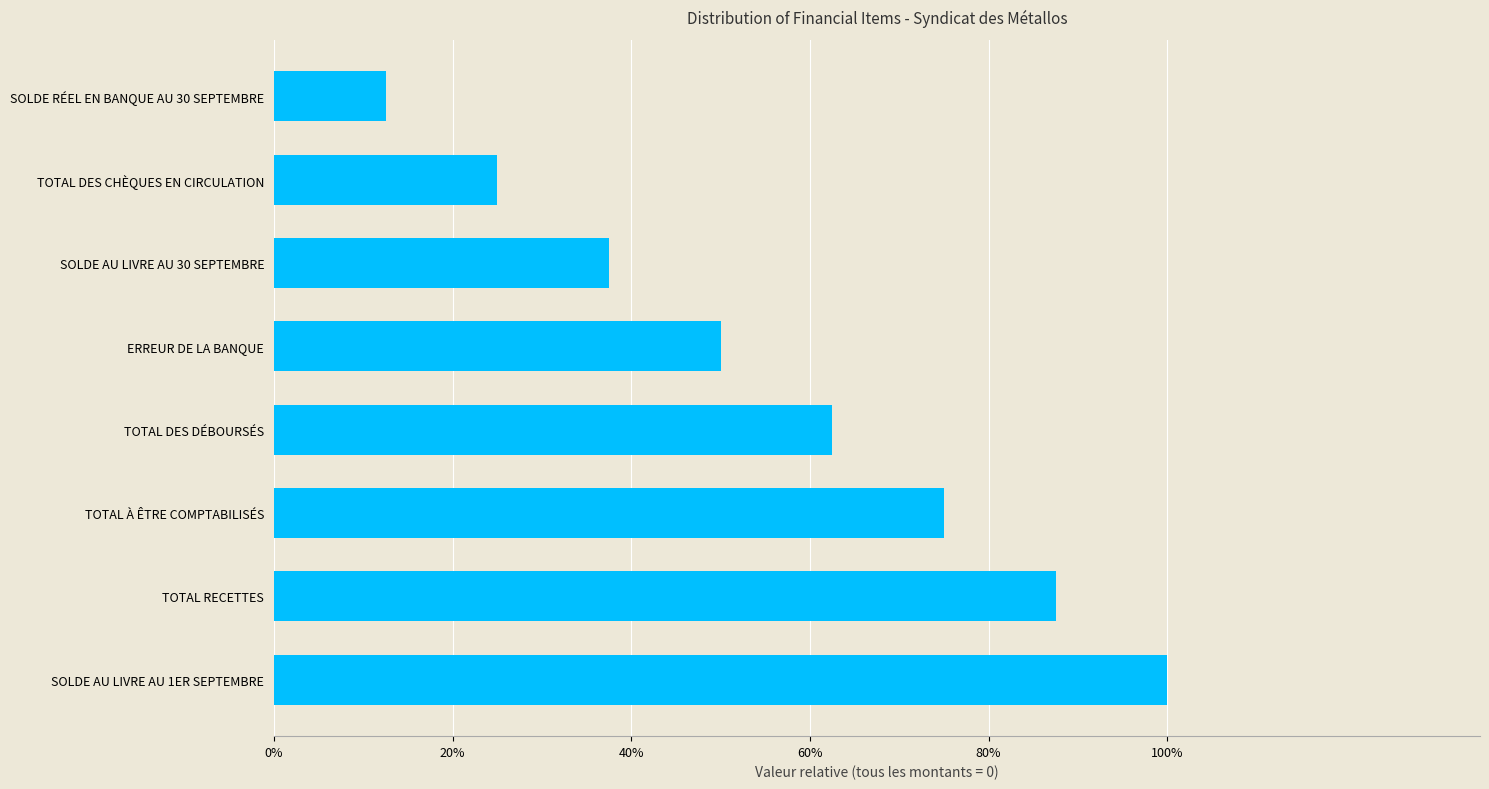

List the labels in order of value, largest first.

SOLDE AU LIVRE AU 1ER SEPTEMBRE, TOTAL RECETTES, TOTAL À ÊTRE COMPTABILISÉS, TOTAL DES DÉBOURSÉS, ERREUR DE LA BANQUE, SOLDE AU LIVRE AU 30 SEPTEMBRE, TOTAL DES CHÈQUES EN CIRCULATION, SOLDE RÉEL EN BANQUE AU 30 SEPTEMBRE